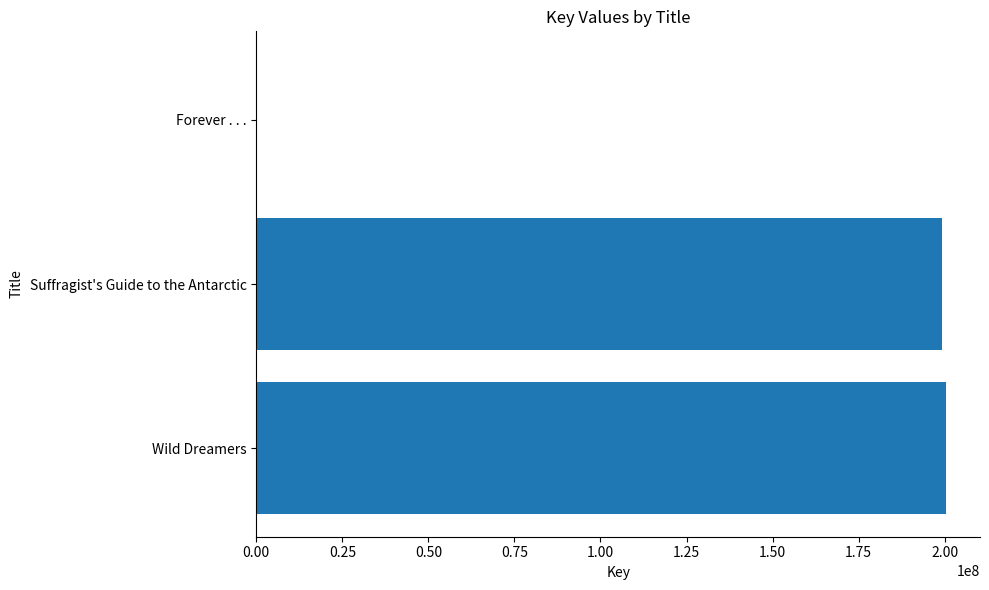

Is it true that the value at Suffragist's Guide to the Antarctic is 333935806?

False